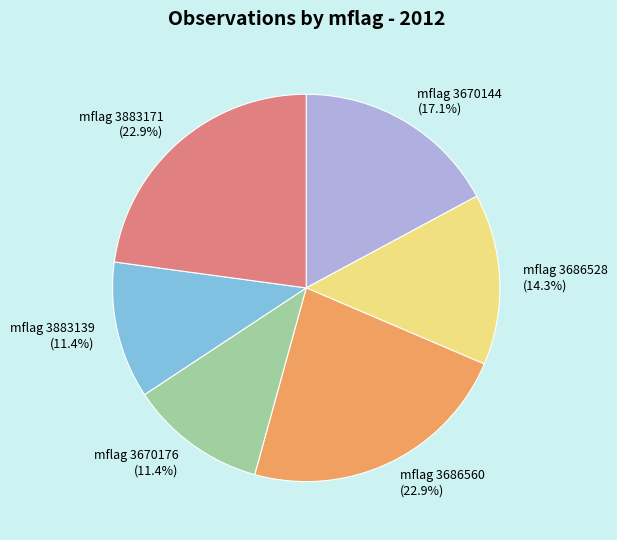

Is there any slice that represents more than half of the pie?

No